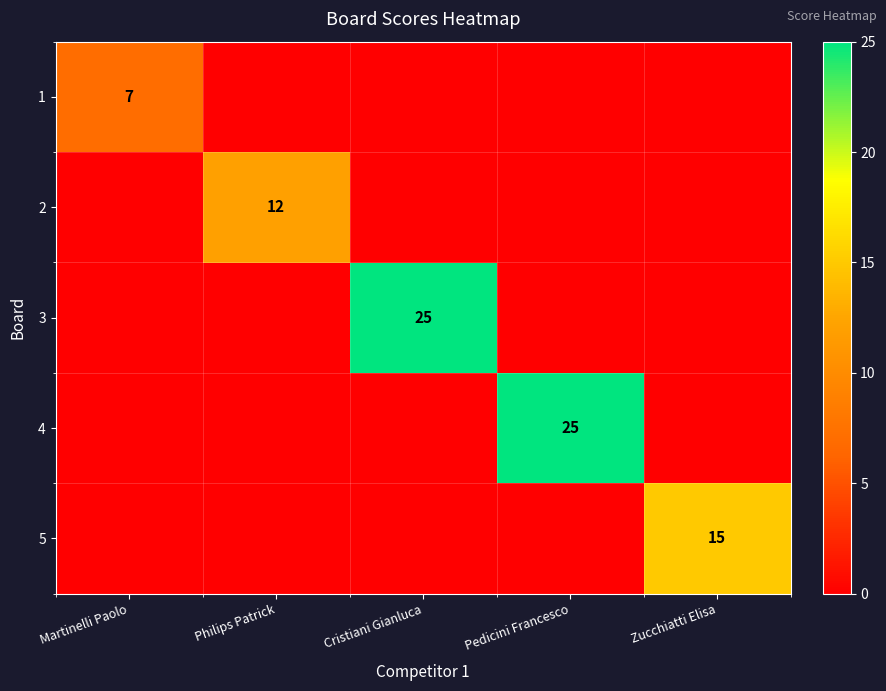

Rank the series at Philips Patrick from highest to lowest value.

2, 1, 3, 4, 5